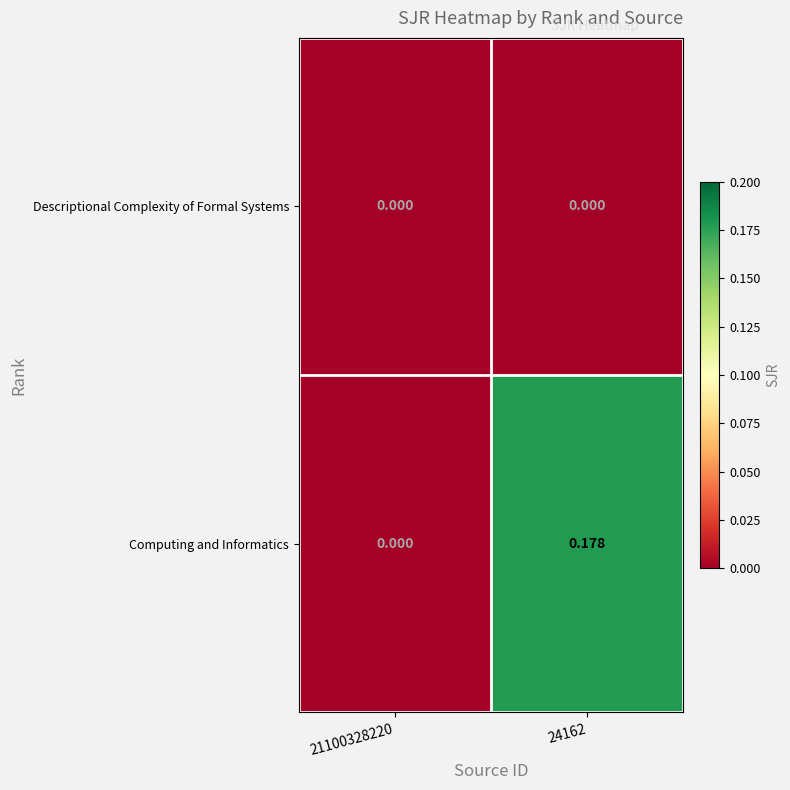

Which series has the widest spread of values?

Computing and Informatics